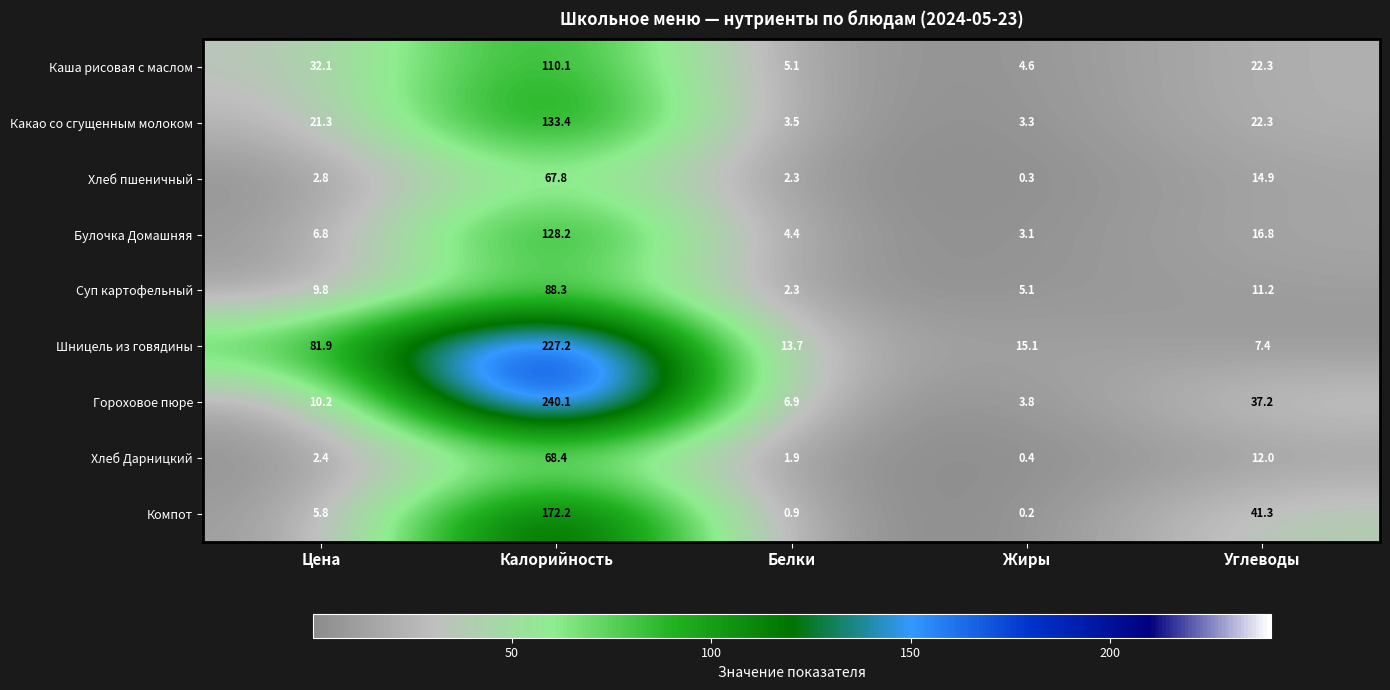

How many categories are shown in the chart?

5